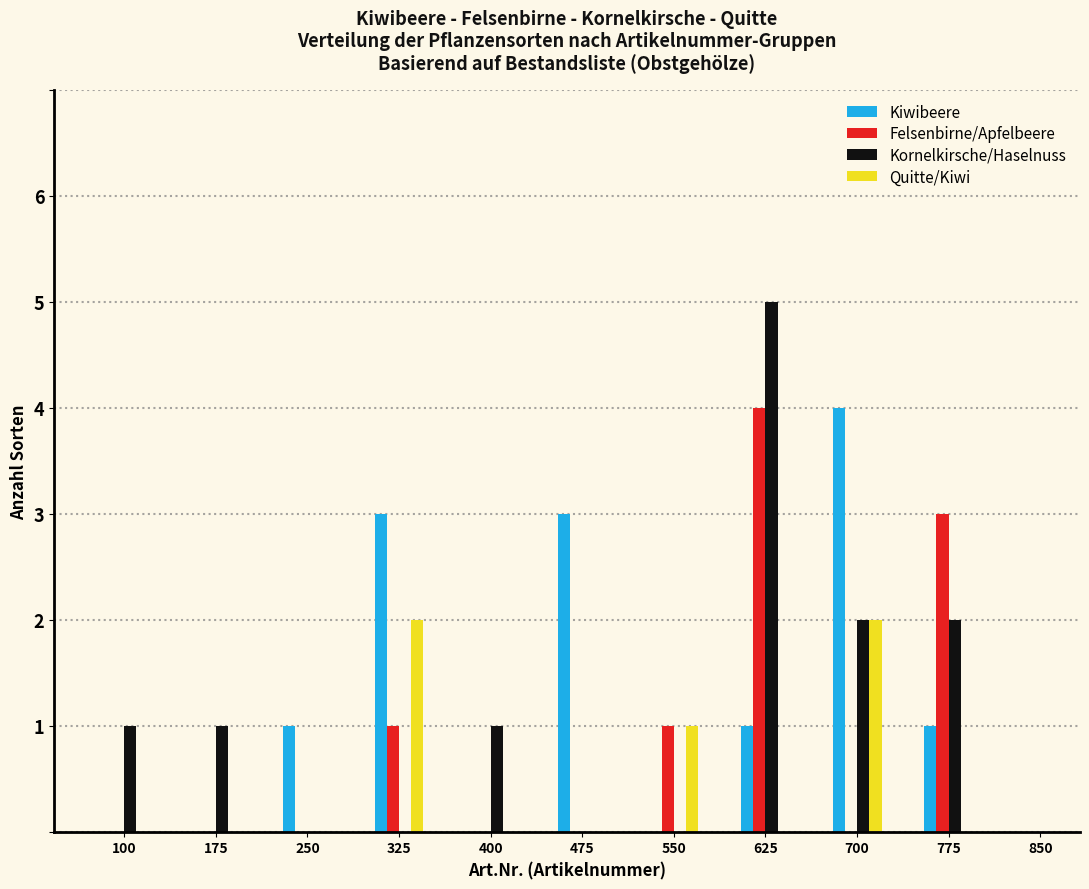

What is the sum of all Quitte/Kiwi values?

5